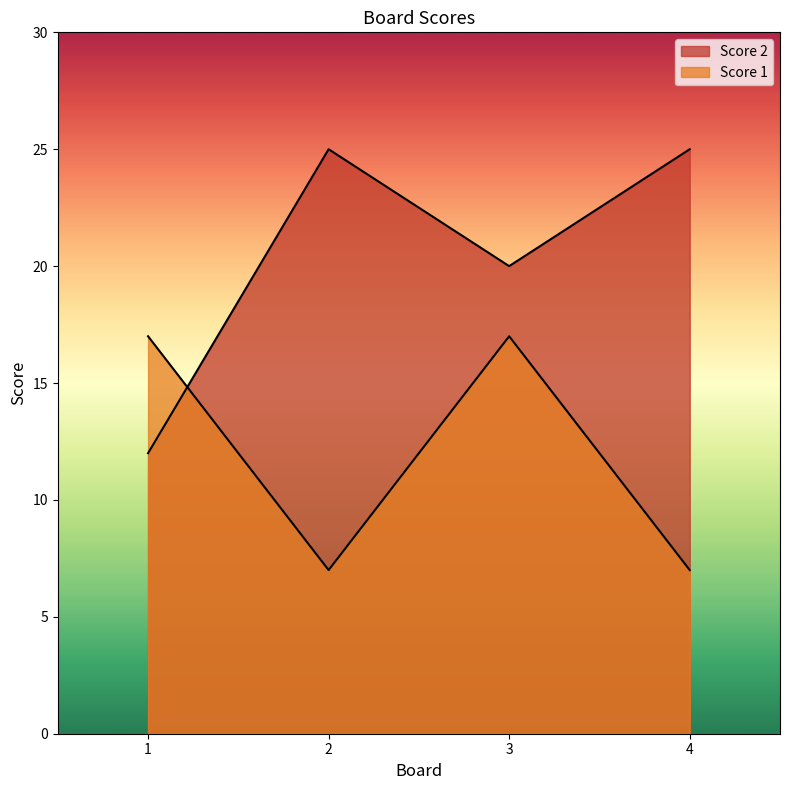

The Score 1 series shows 17 at 3. True or false?

True